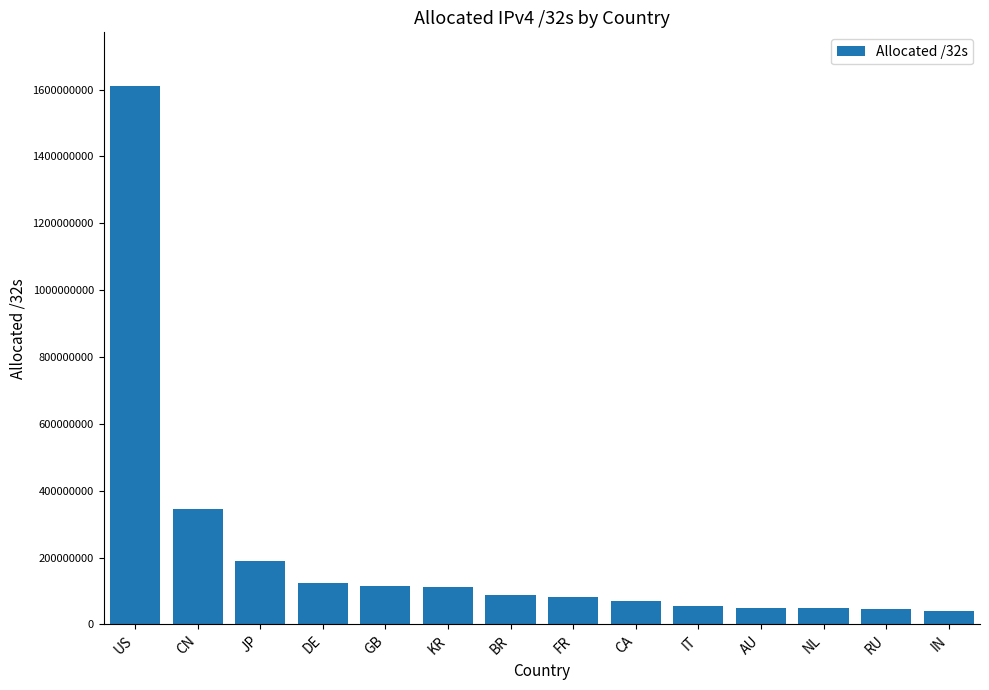

How many series are shown in this chart?

1